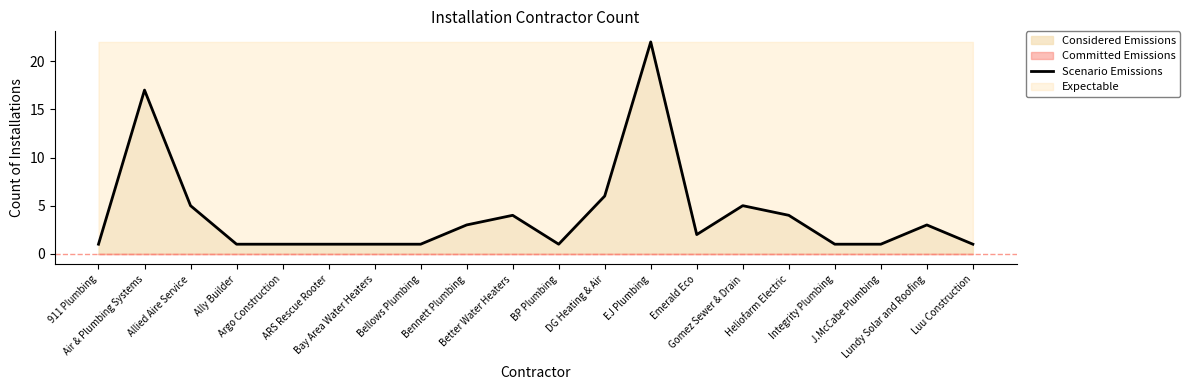

Does the chart have visible grid lines?

No